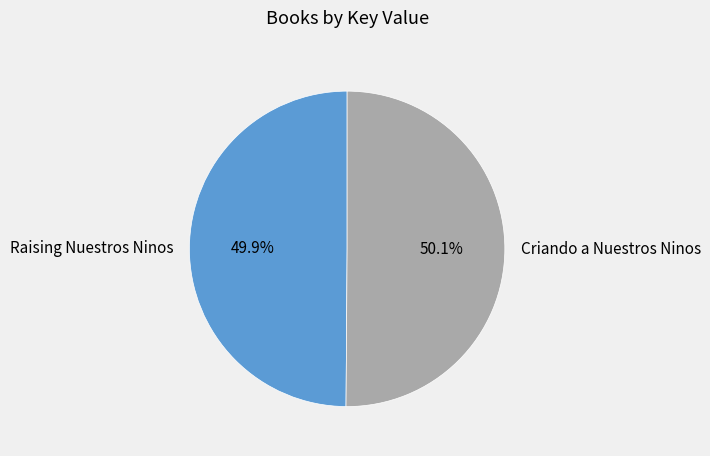

Does any single category account for the majority?

Yes